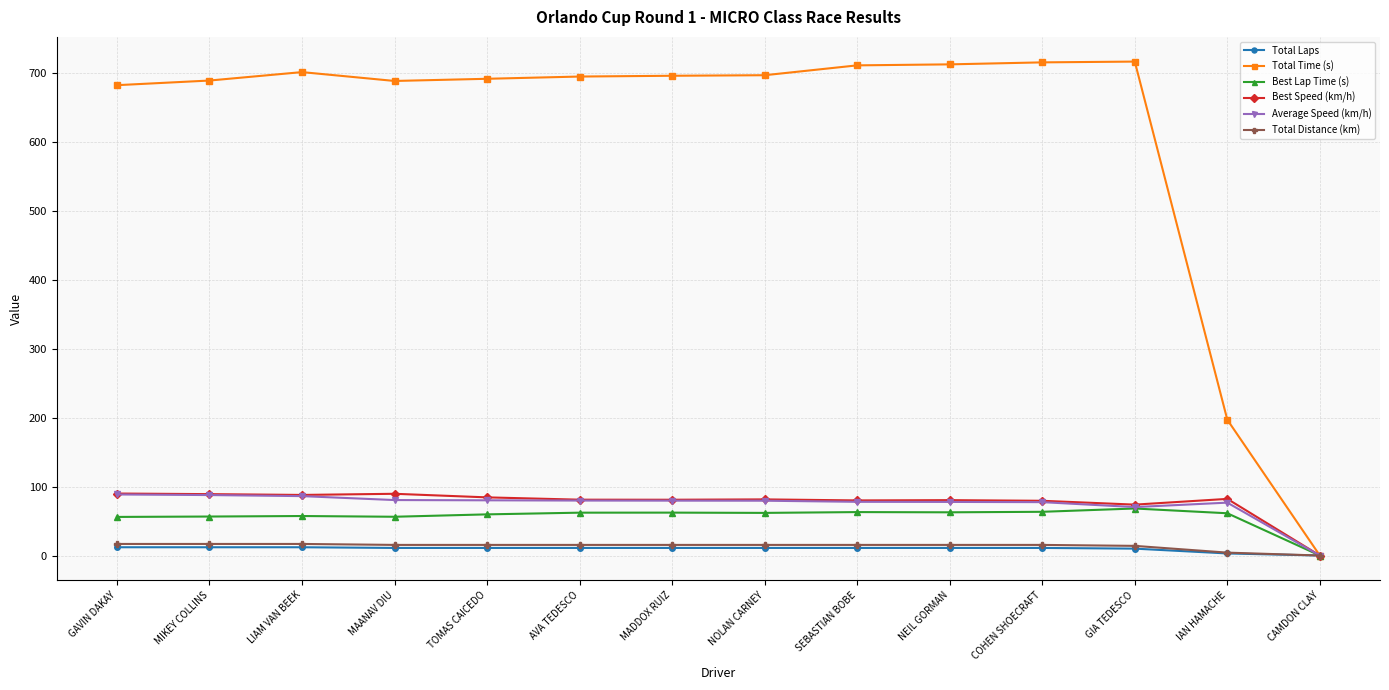

Is it true that Total Laps equals 11.0 at MADDOX RUIZ?

True